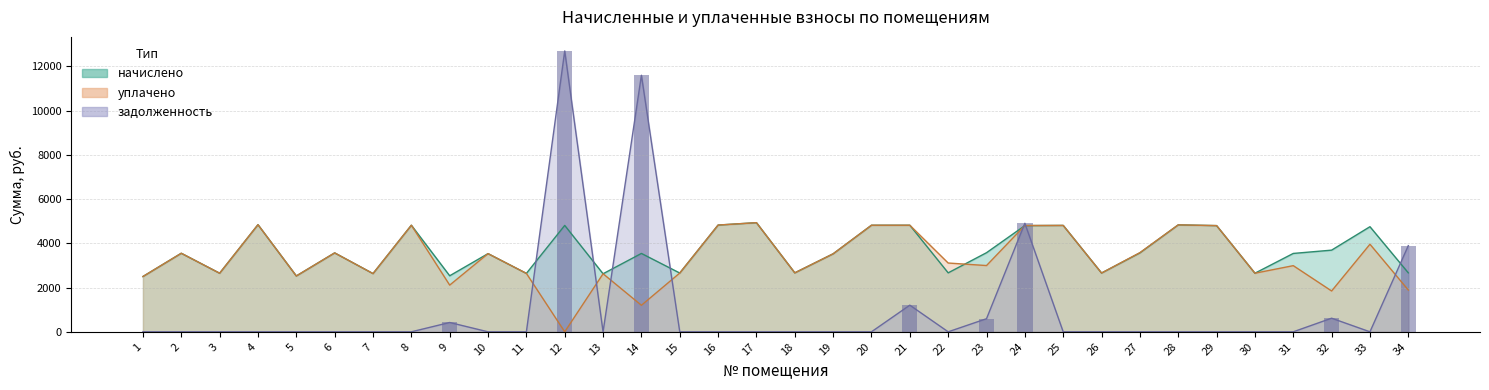

Is it true that задолженность equals 5667.0 at 26?

False